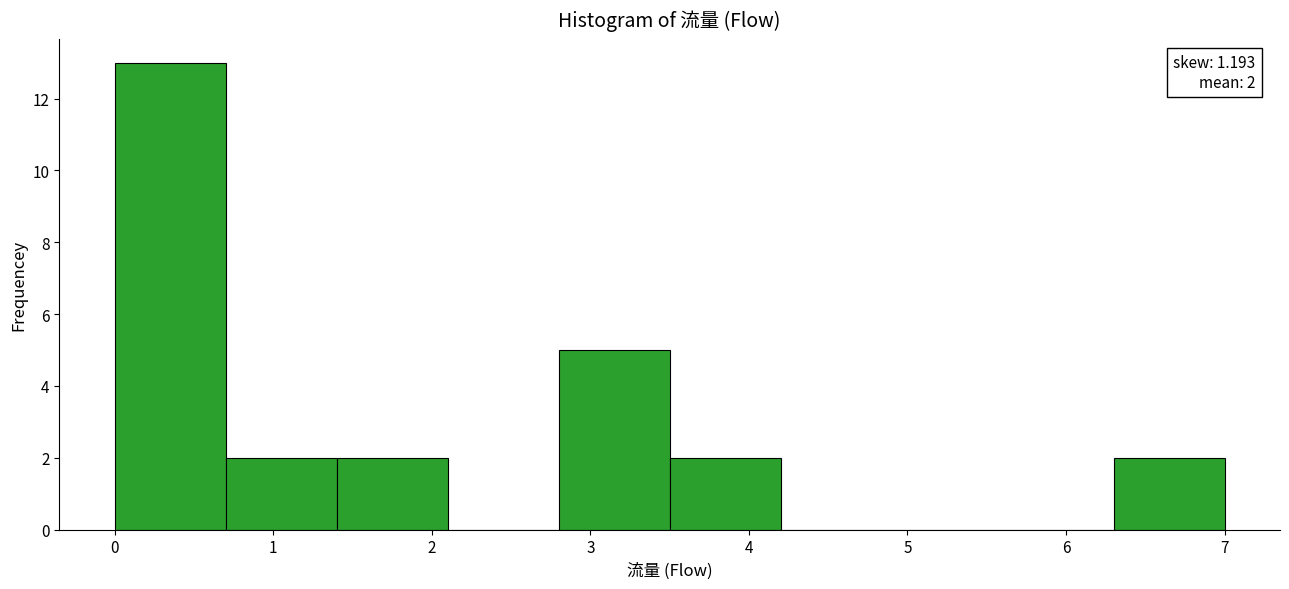

Which range on the x-axis has the tallest bar?

0.0 to 0.7